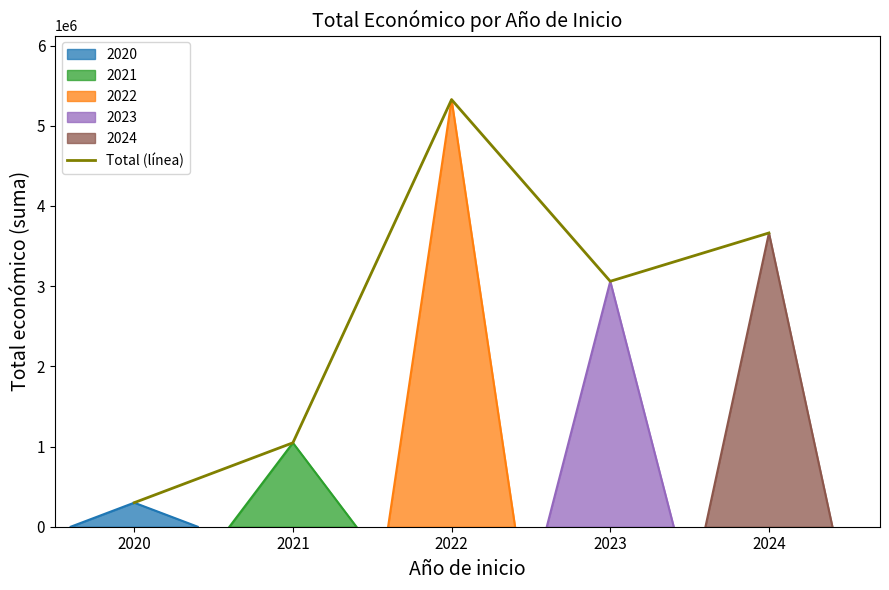

What is the lowest value of the Total (línea) series?

299670